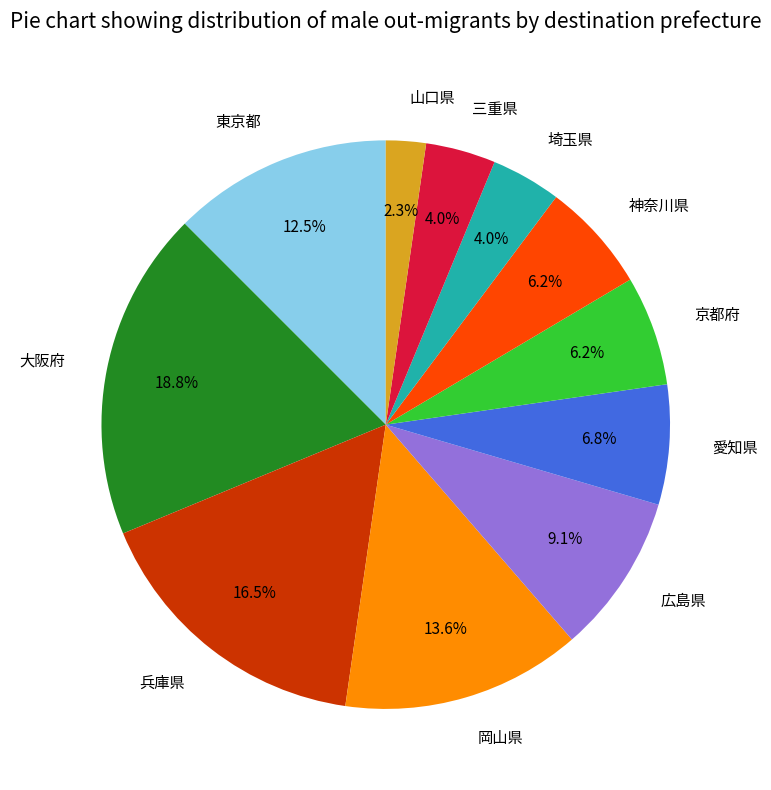

Between 京都府 and 東京都, which is larger?

東京都